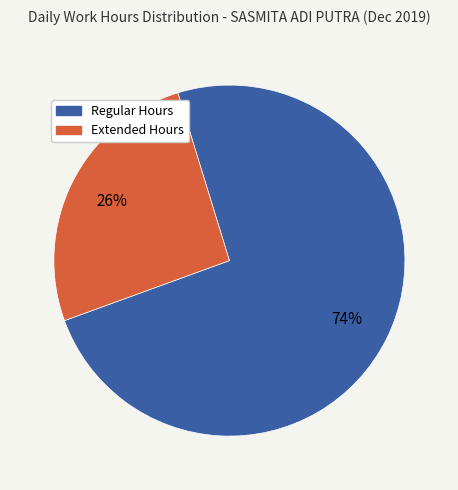

Do Regular Hours and Extended Hours together represent more than half of the pie?

Yes